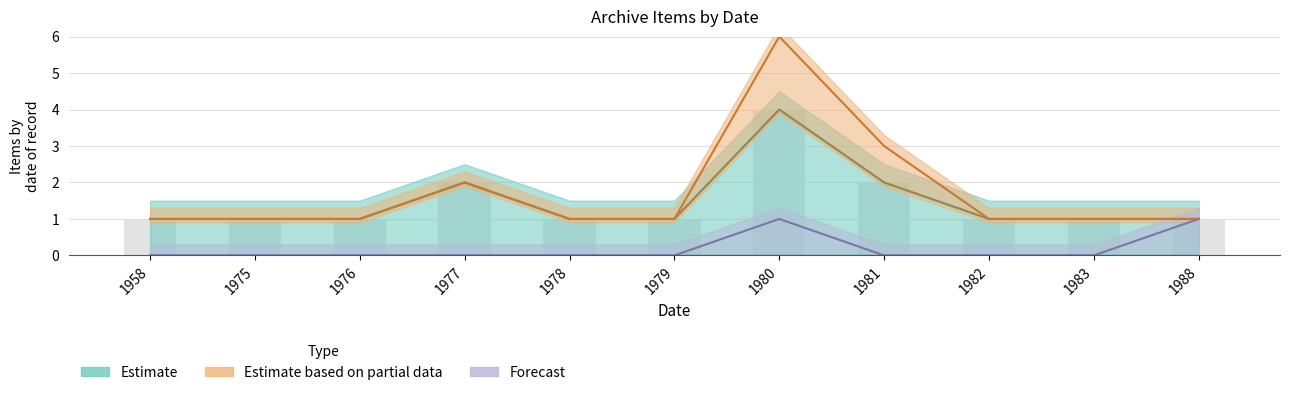

What is the sum of the Estimate values at 1975 and 1978?

2